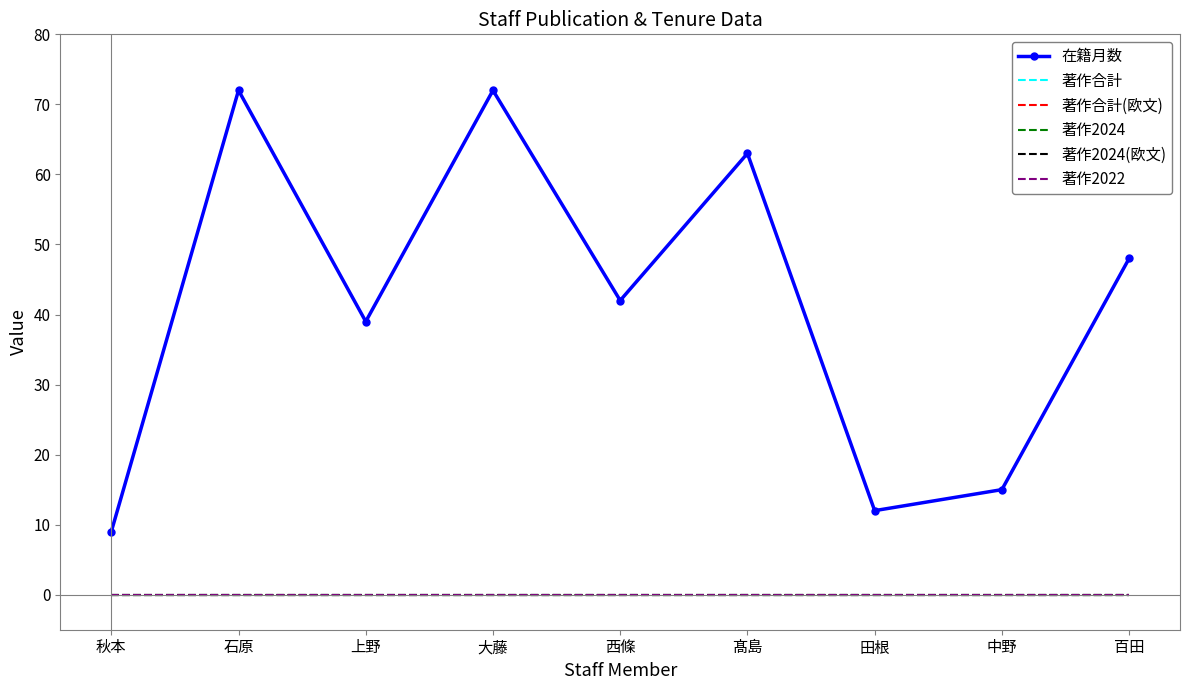

Between 石原 and 田根, which series saw the biggest shift?

在籍月数